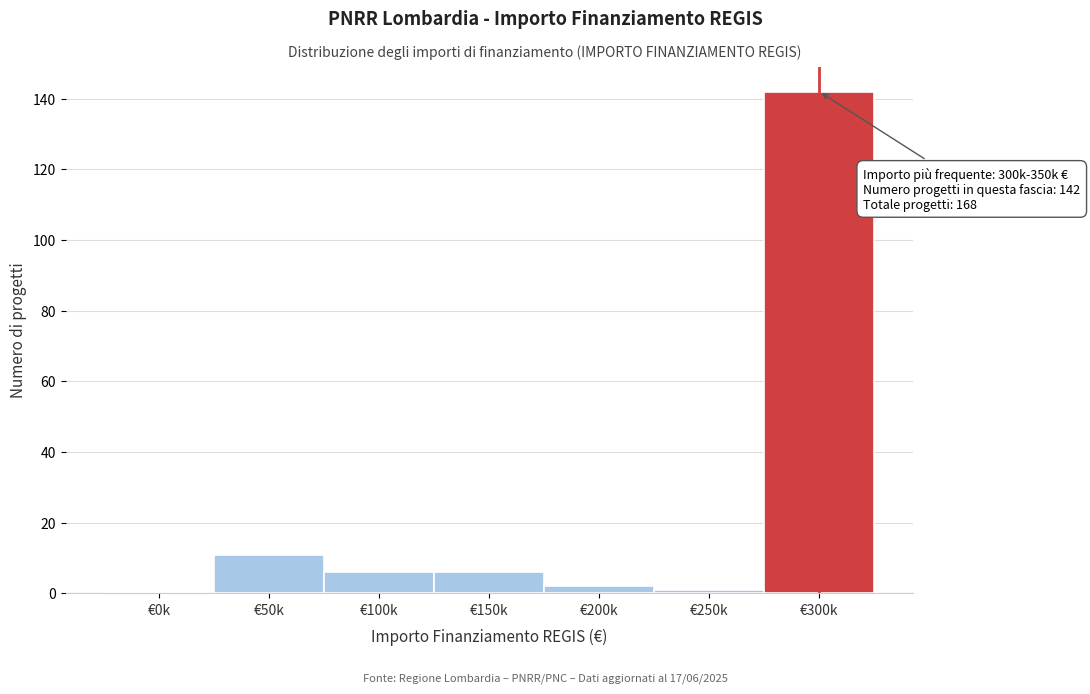

Reading left to right, transcribe all the data shown in this chart.

€0k=0	€50k=11	€100k=6	€150k=6	€200k=2	€250k=1	€300k=142